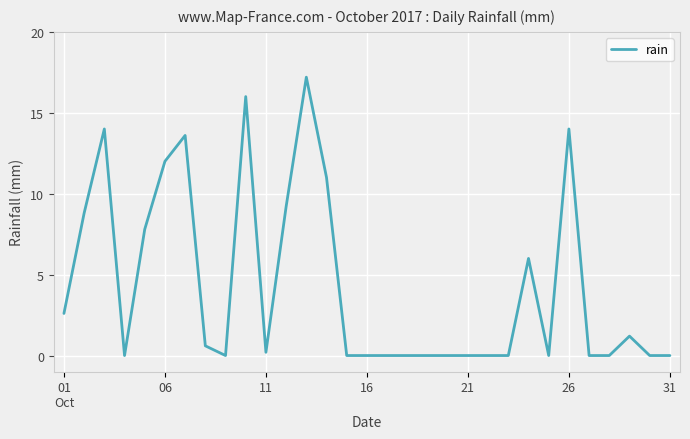

What is the greatest value displayed?

17.2